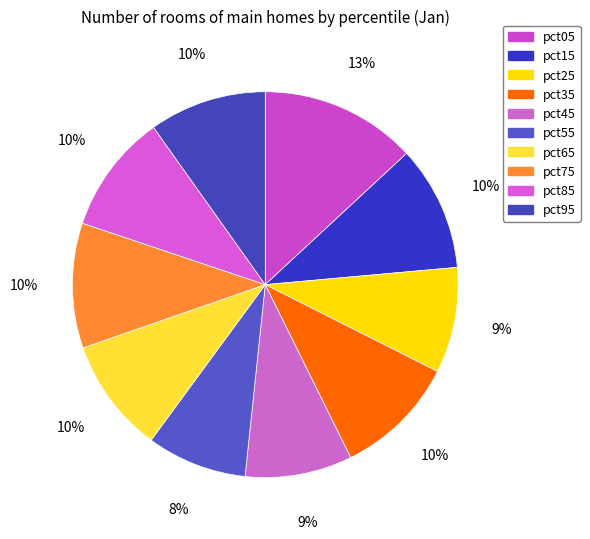

To the nearest percent, what percentage of the pie is pct85?

10%